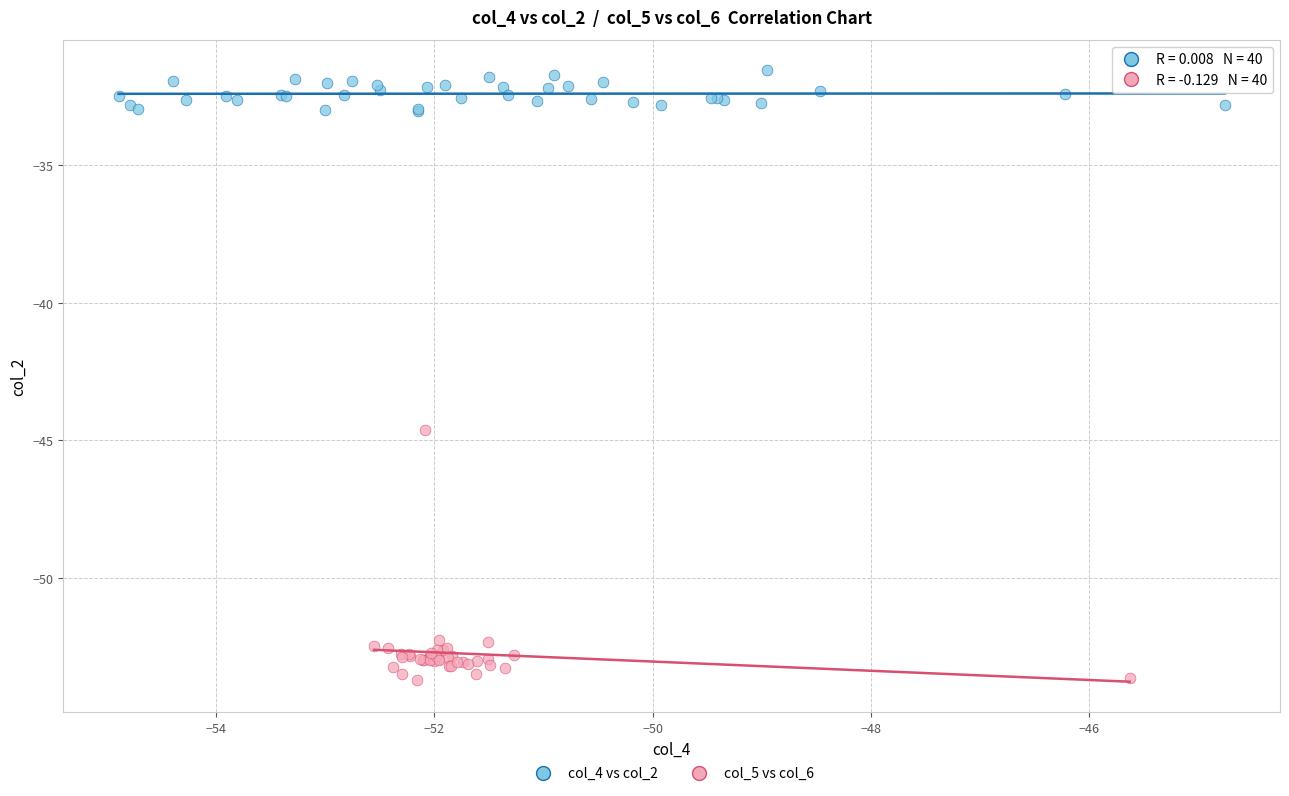

Which series contains the lowest Y value?

col_5 vs col_6